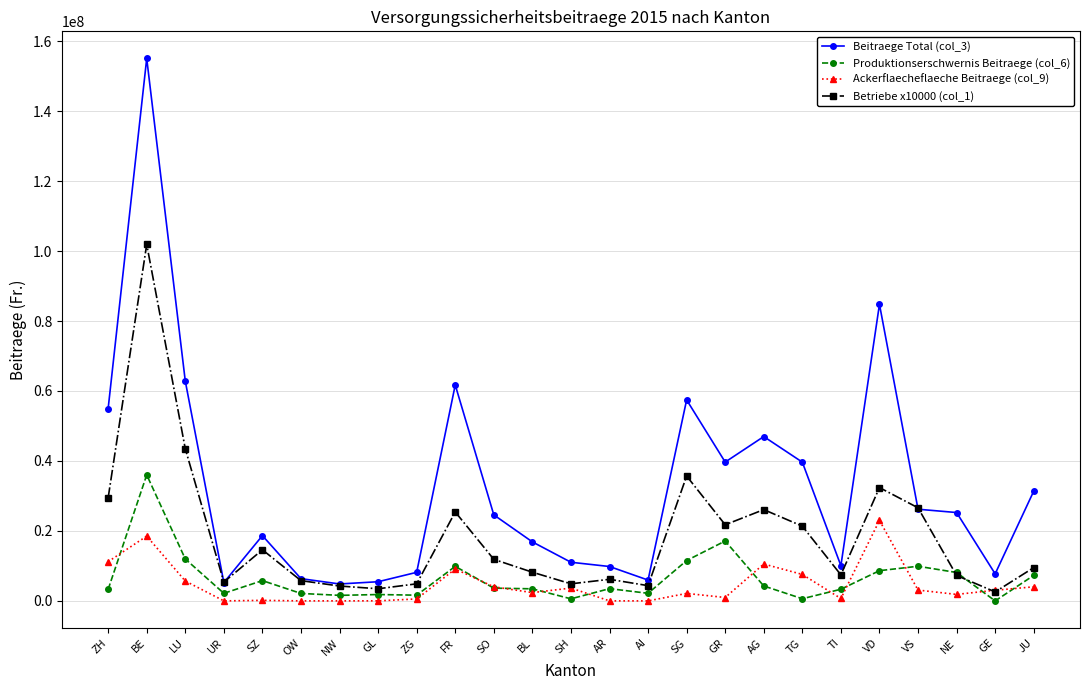

How many categories are shown in the chart?

25